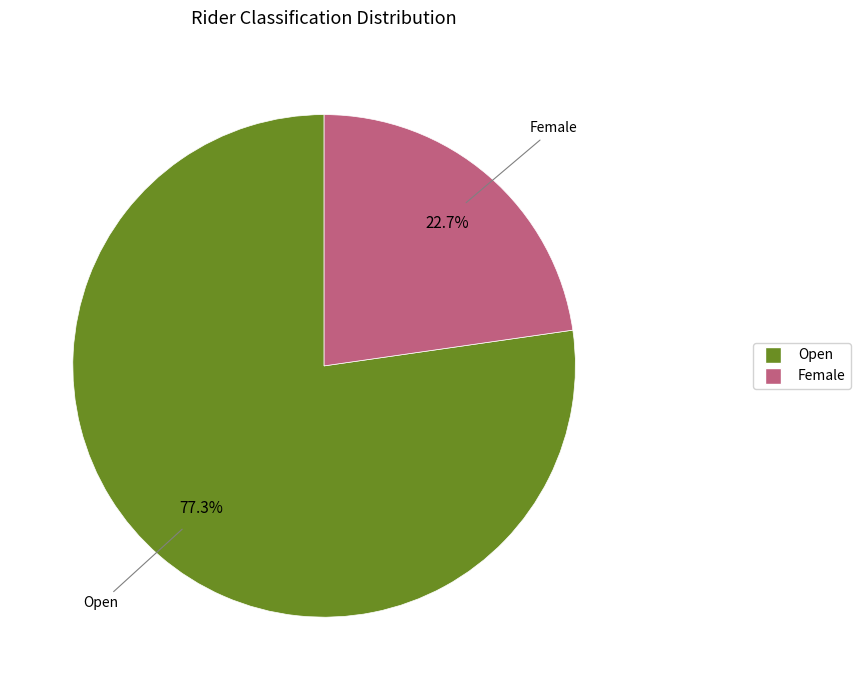

How many slices are in this pie chart?

2